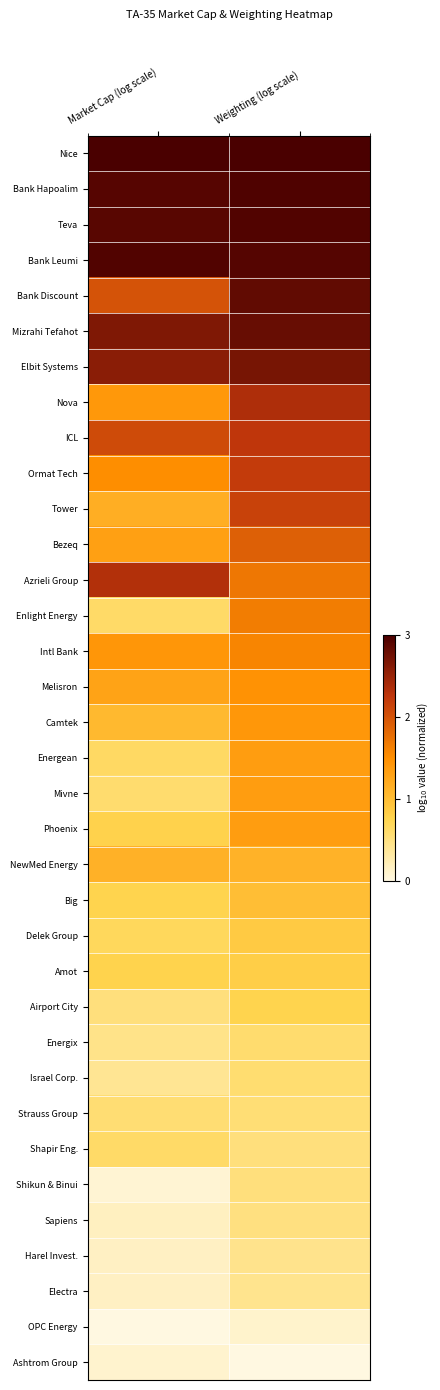

At how many categories does at least one series exceed 2?

2